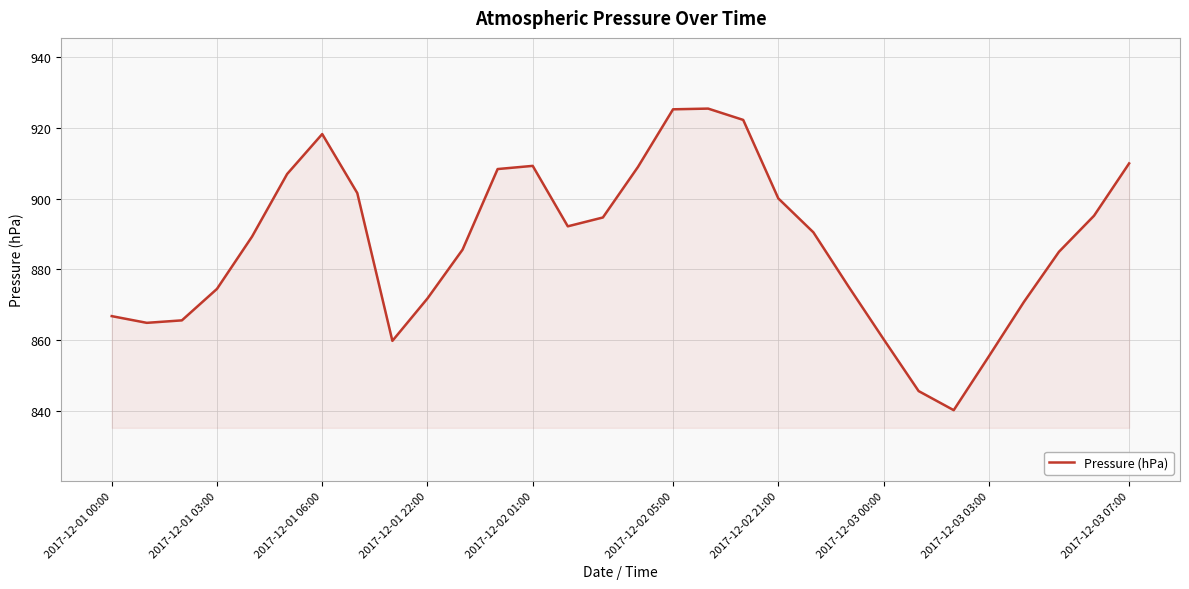

What is the maximum value shown in the chart?

925.5